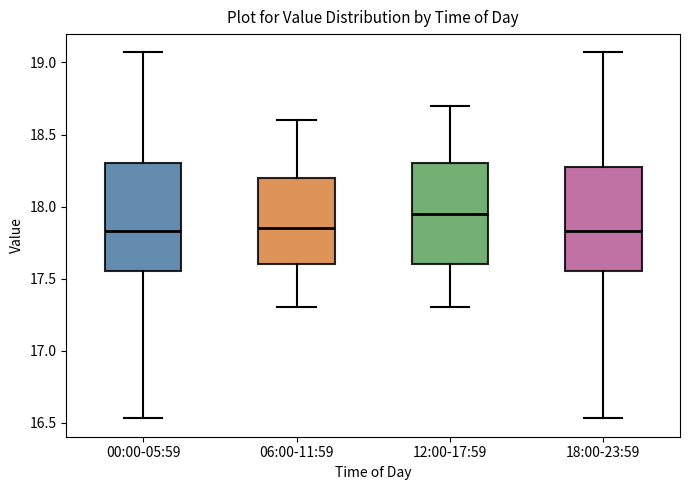

Reading left to right, transcribe this box plot: for each box, give where its median line is, the range the box spans, and where its two whiskers end, as read against the y-axis. The values are not printed on the chart, so give them approximately, as read against the axis.

00:00-05:59: median 17.85, box 17.55 to 18.30, whiskers 16.55 to 19.05
06:00-11:59: median 17.85, box 17.60 to 18.20, whiskers 17.30 to 18.60
12:00-17:59: median 17.95, box 17.60 to 18.30, whiskers 17.30 to 18.70
18:00-23:59: median 17.85, box 17.55 to 18.30, whiskers 16.55 to 19.05